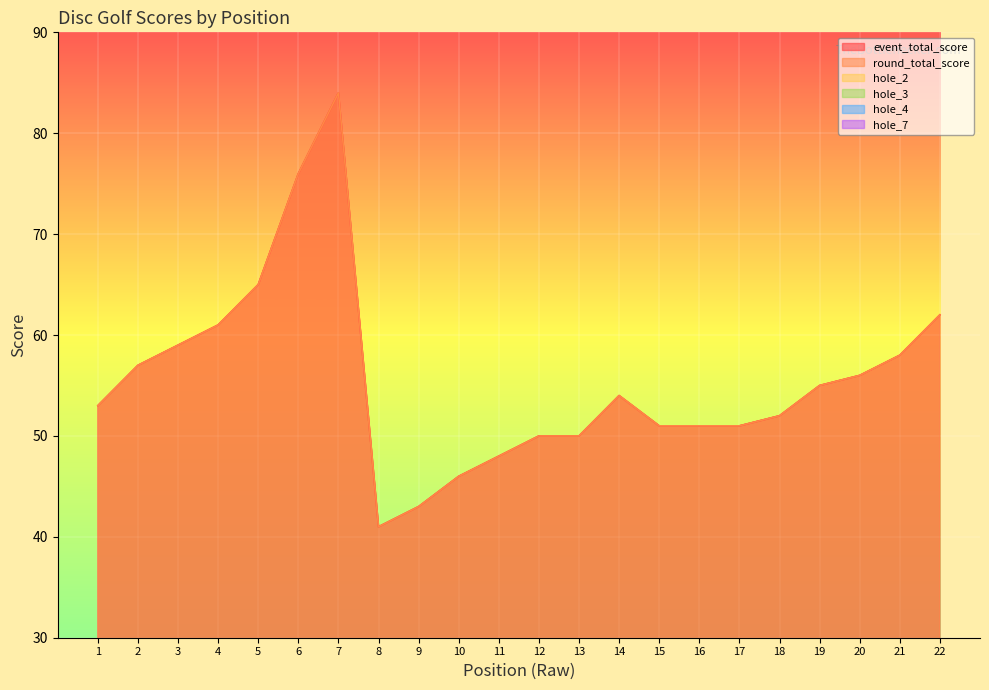

What is the approximate value of hole_3 at 18?

3